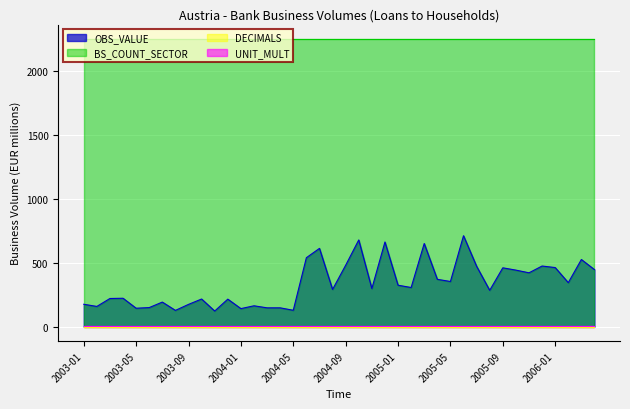

At which category is the sum across all series the highest?

2005-06